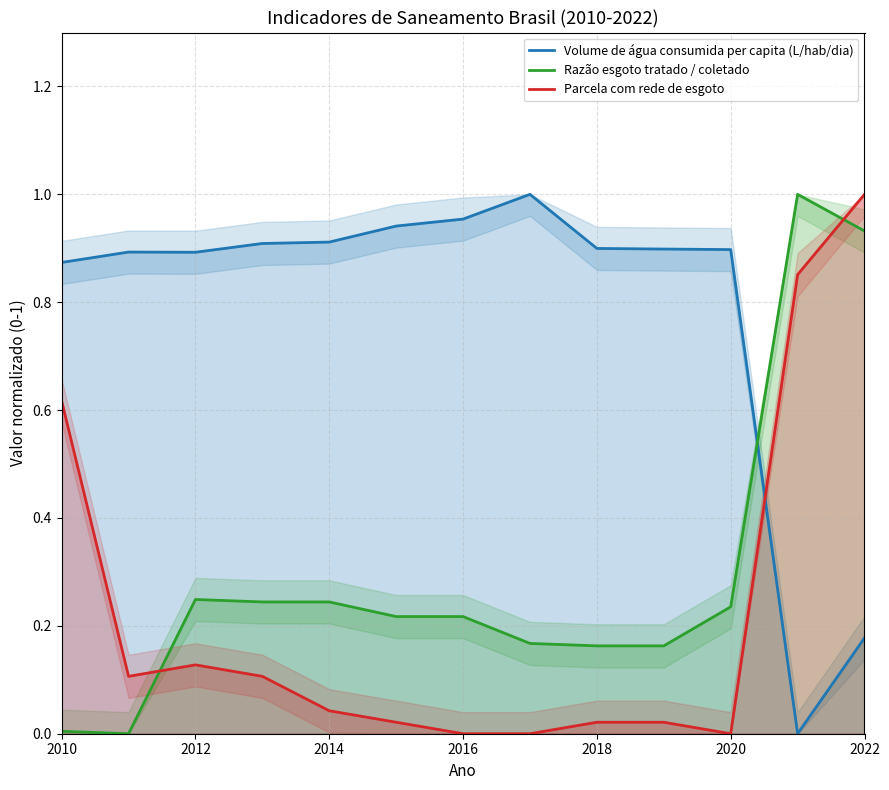

What are all the series names shown in the legend?

Volume de água consumida per capita (L/hab/dia), Razão esgoto tratado / coletado, Parcela com rede de esgoto